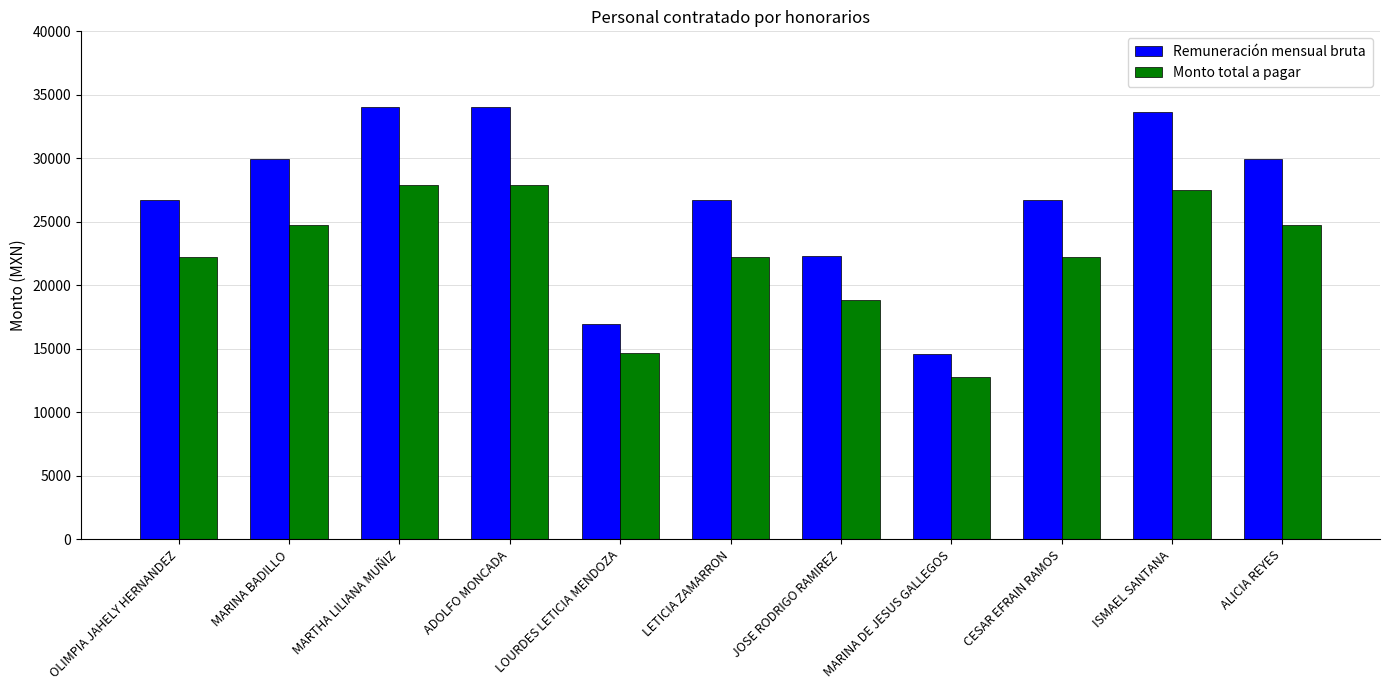

What is the spread (max minus min) of values at ISMAEL SANTANA?

6093.2